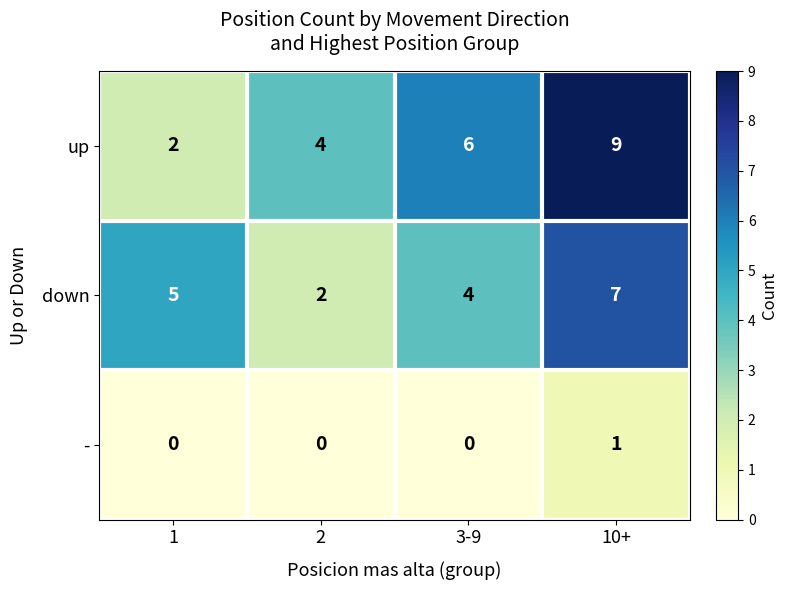

What is the difference between the maximum and minimum values in the down series?

5